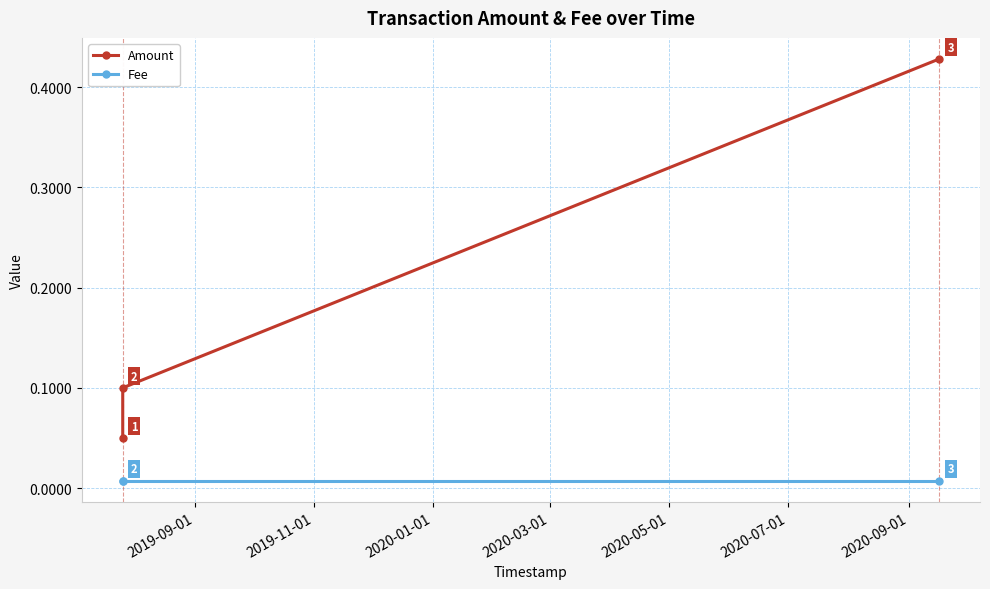

Which has a higher value, 2020-01-01 or 2019-11-01?

2020-01-01